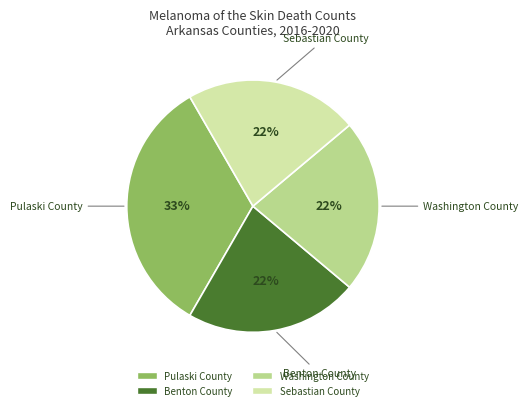

To the nearest percent, what portion does Sebastian County represent?

22%